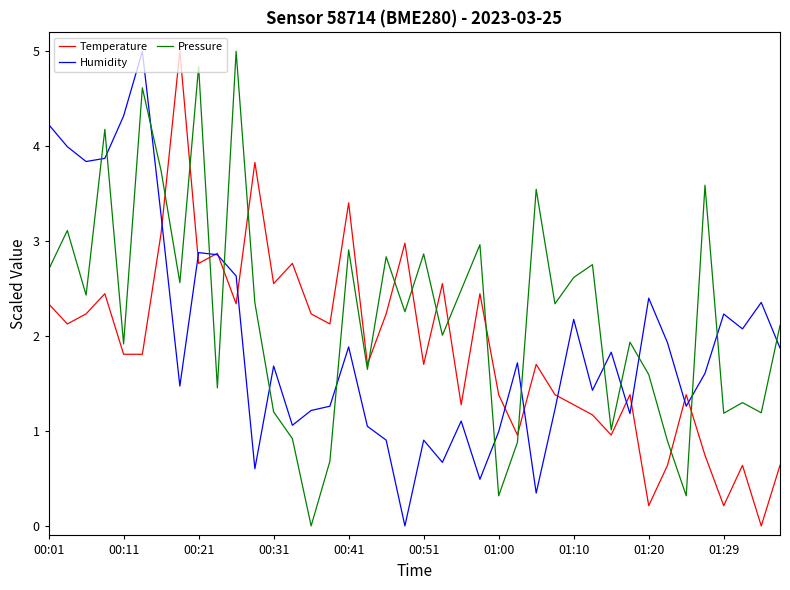

At how many categories does at least one series exceed 1?

40